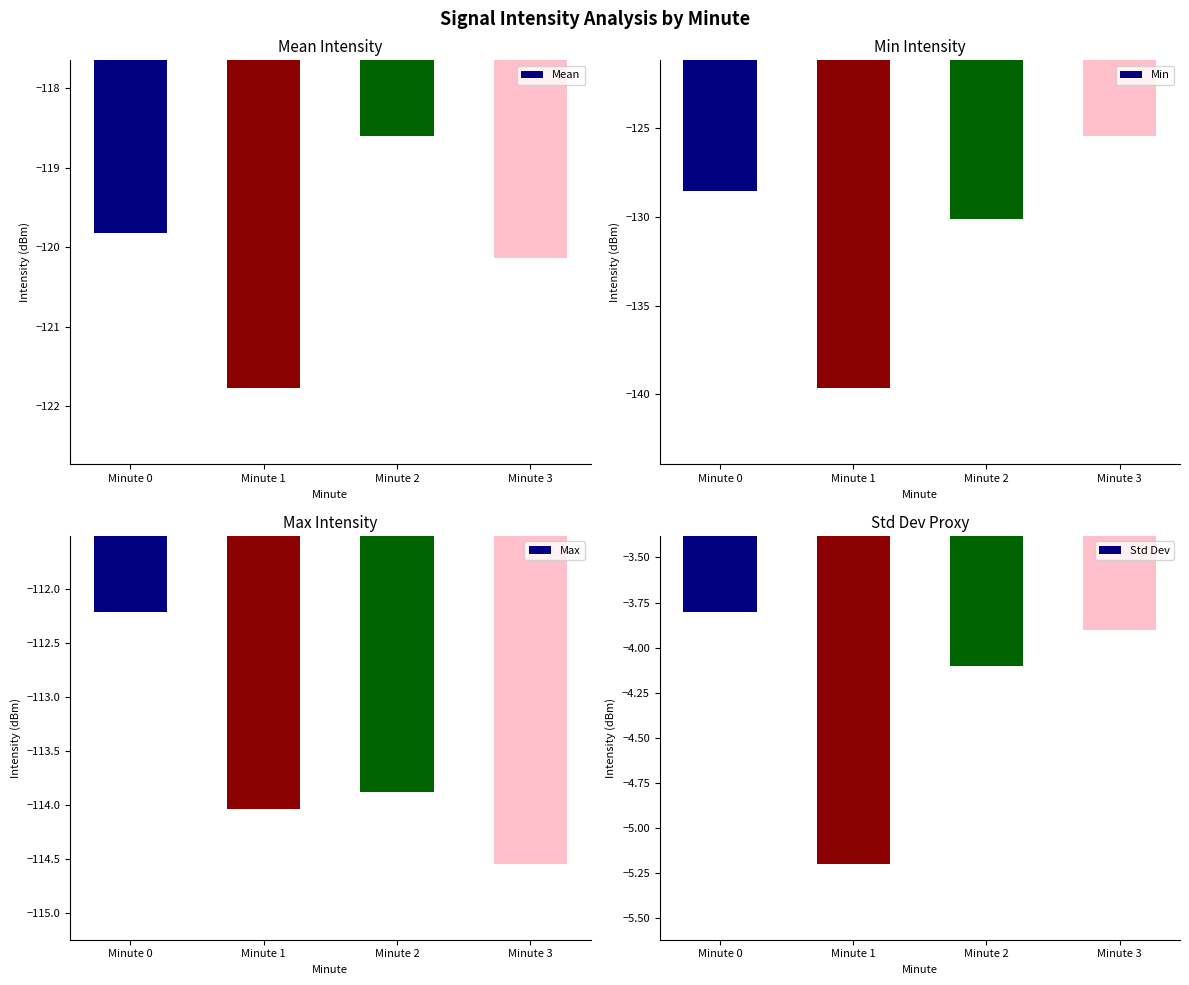

How many bars are there in each group?

4